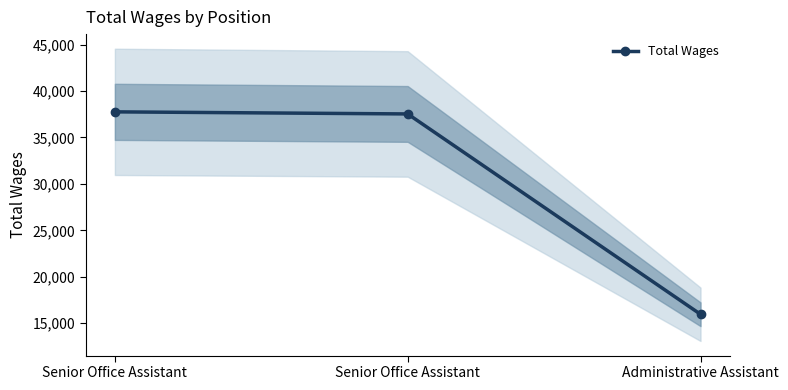

Reading left to right, transcribe all the data shown in this chart.

37758	37534	15966